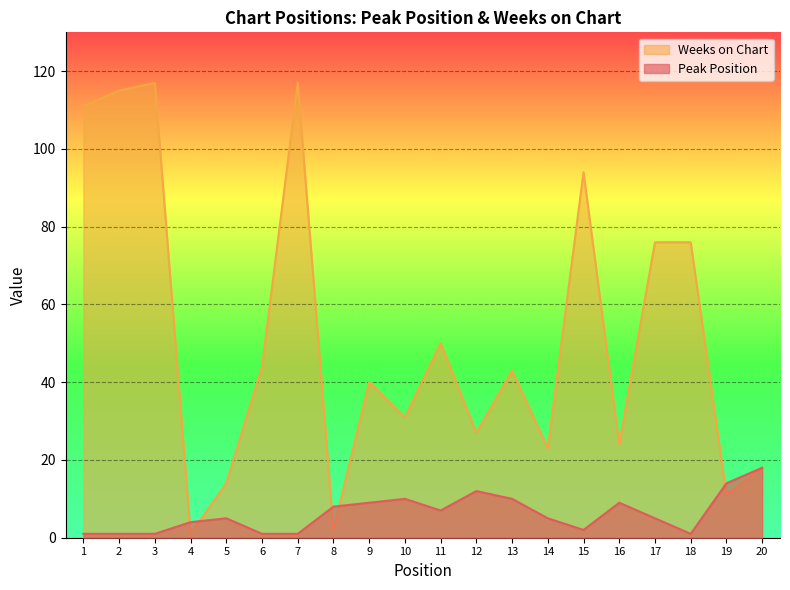

At how many categories does at least one series exceed 80?

5